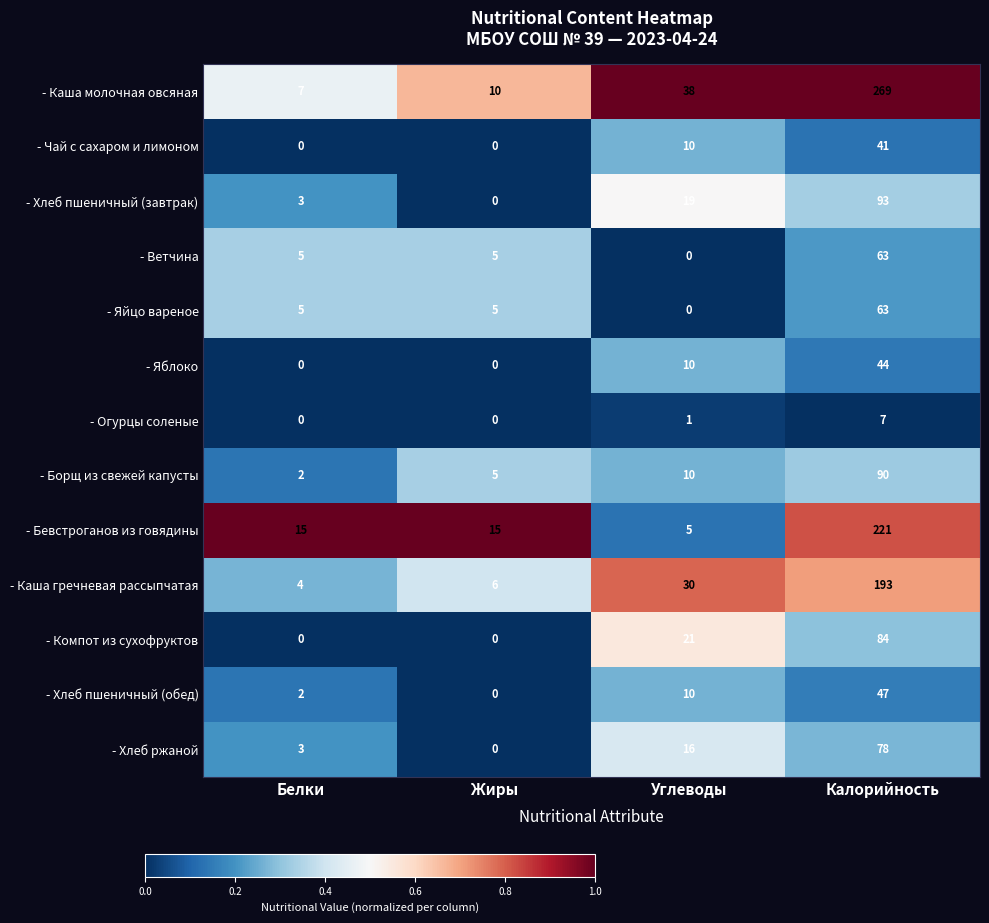

What is the sum of the - Яйцо вареное values at Белки and Калорийность?

68